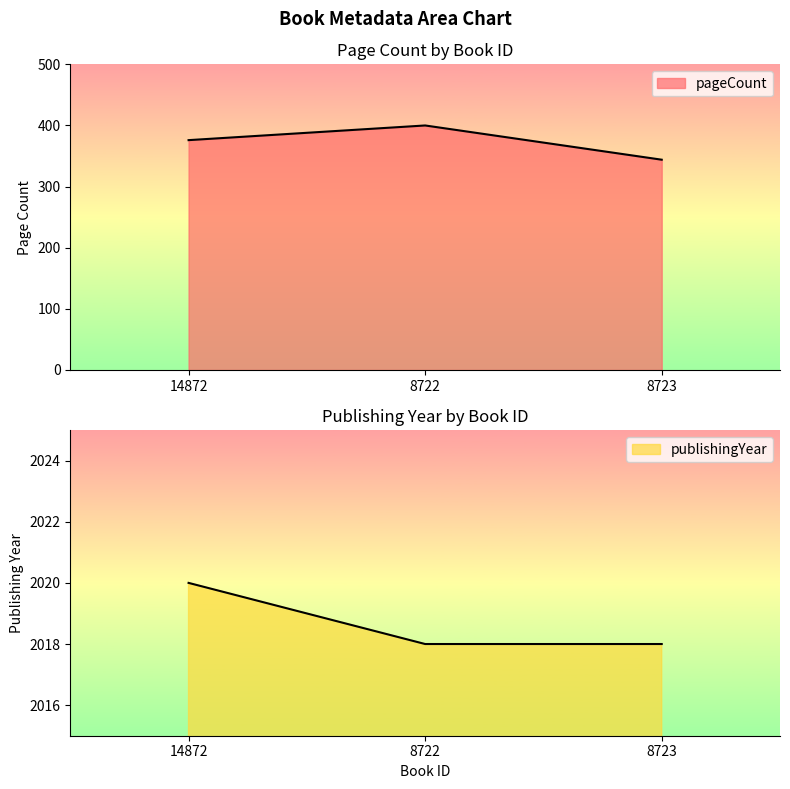

What is the label of the 1st point from the right?

8723